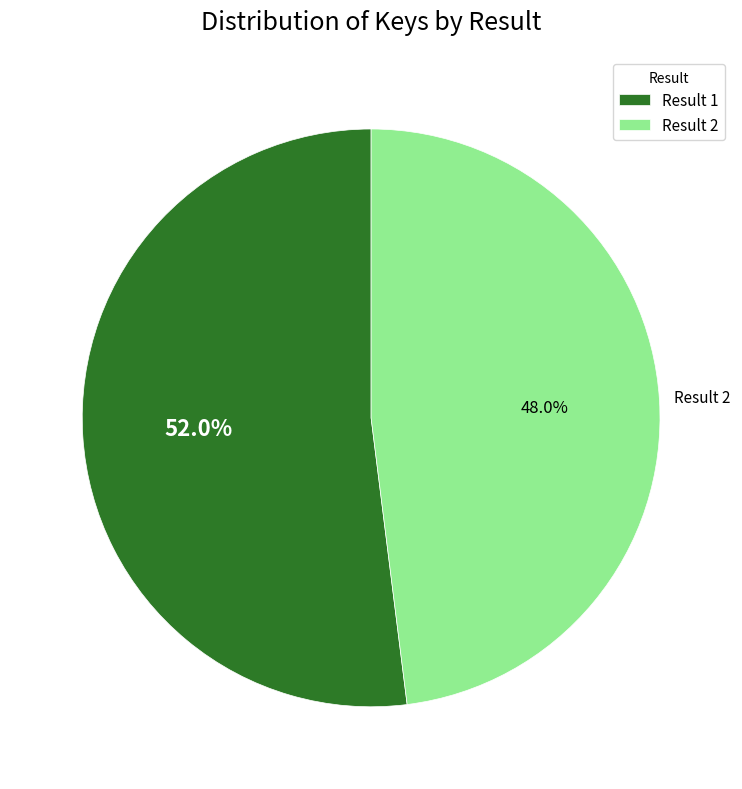

What is the majority slice?

Result 1